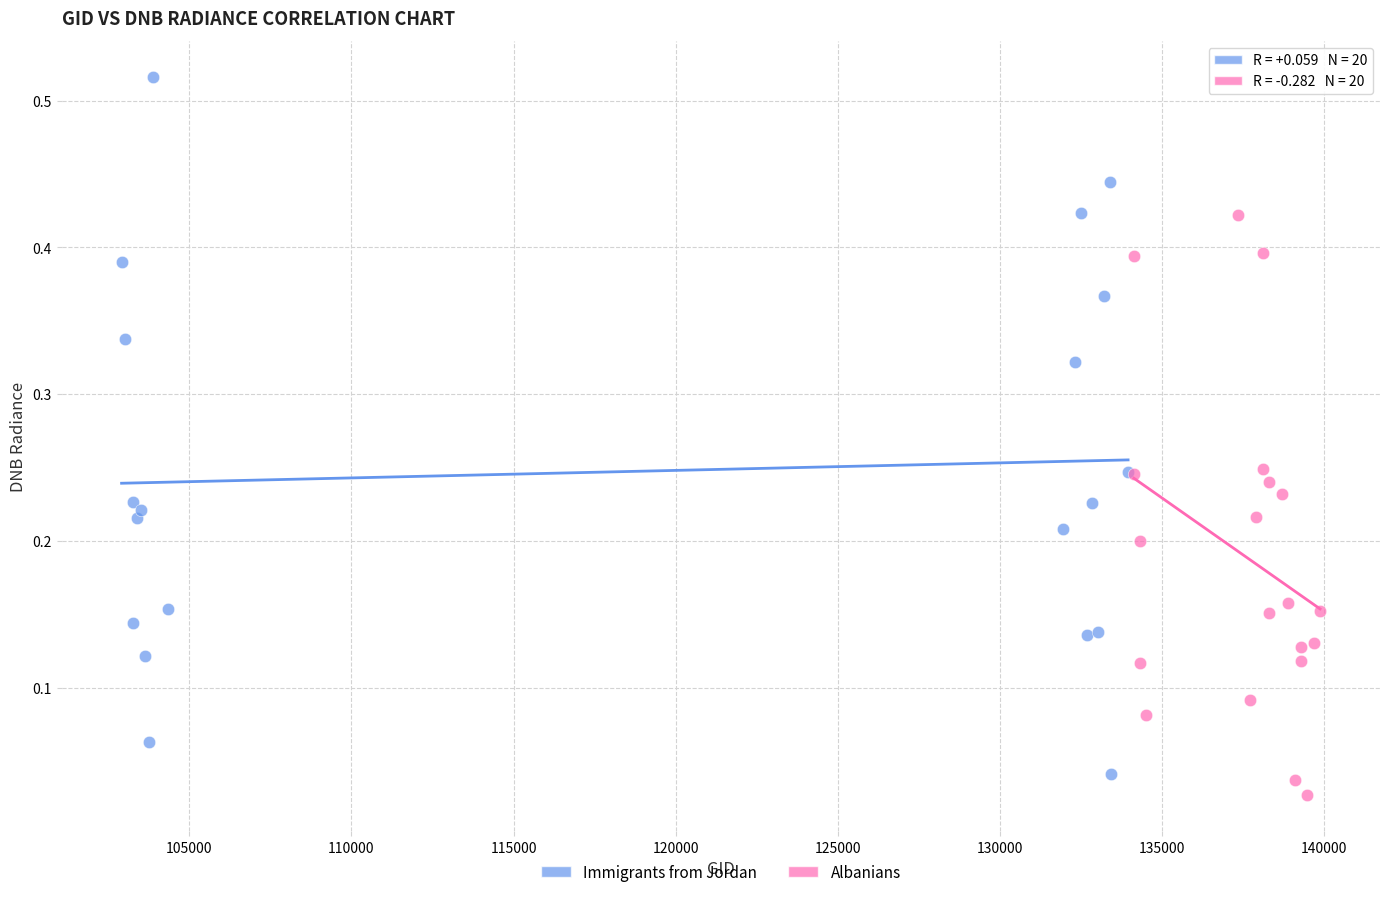

Which series reaches the maximum Y coordinate?

Immigrants from Jordan